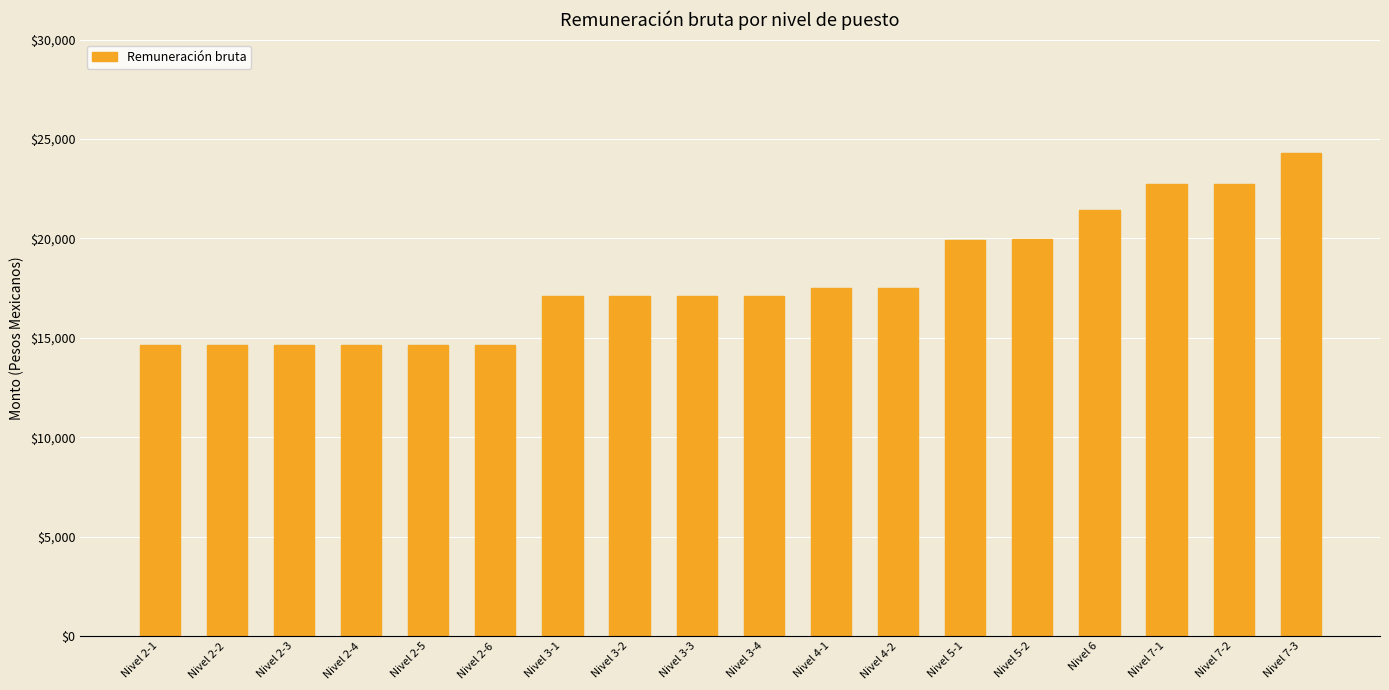

The value at Nivel 6 is 30609.8. True or false?

False